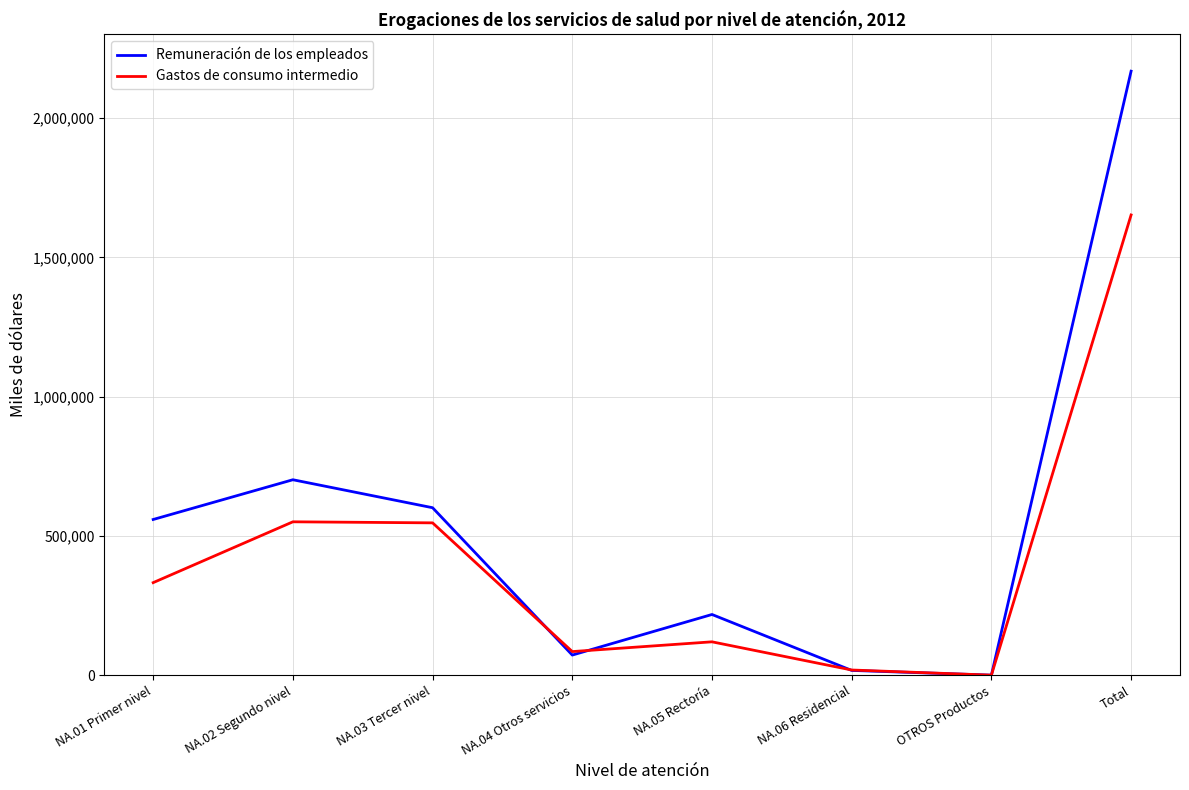

The value of Remuneración de los empleados at NA.02 Segundo nivel is 417173. True or false?

False